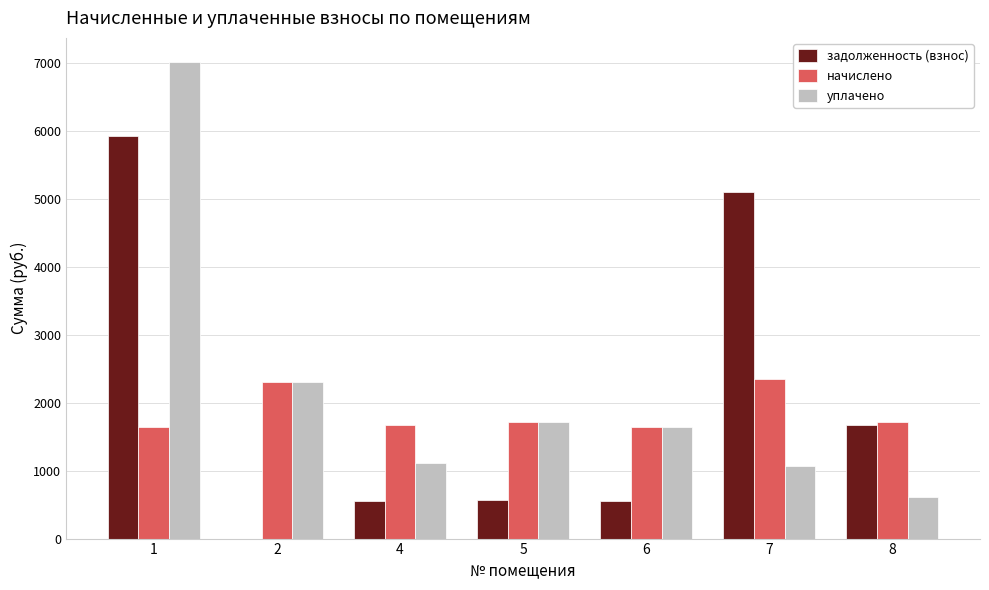

What is the highest value of the задолженность (взнос) series?

5926.7